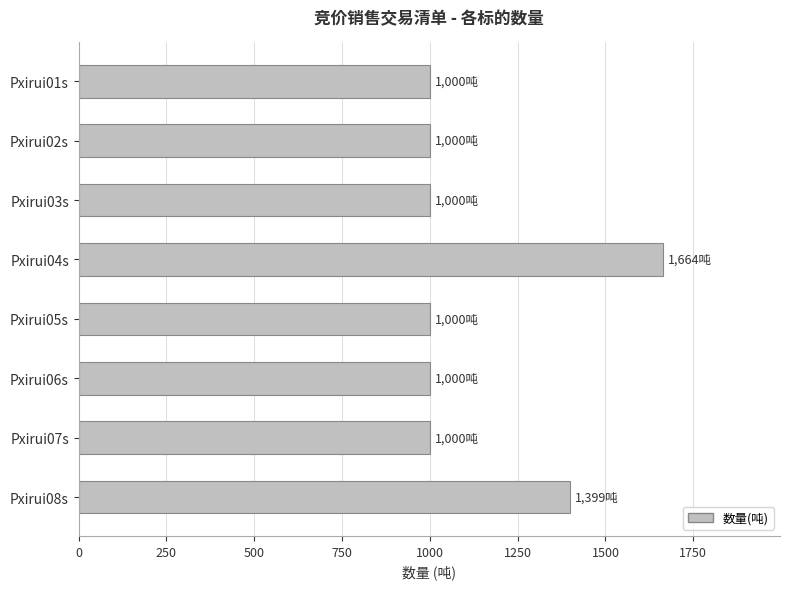

What is the average value?

1132.9